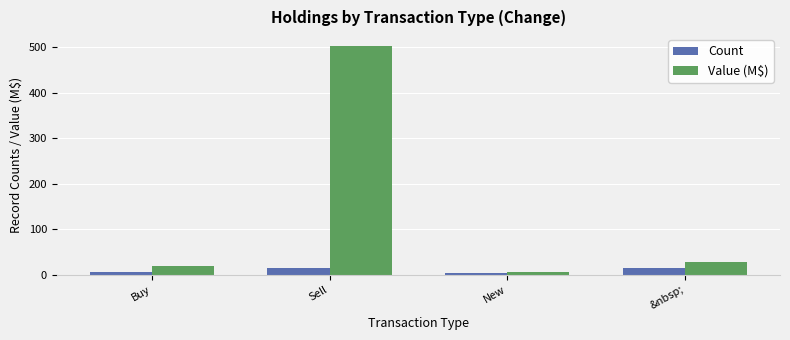

At which category is the sum across all series the highest?

Sell